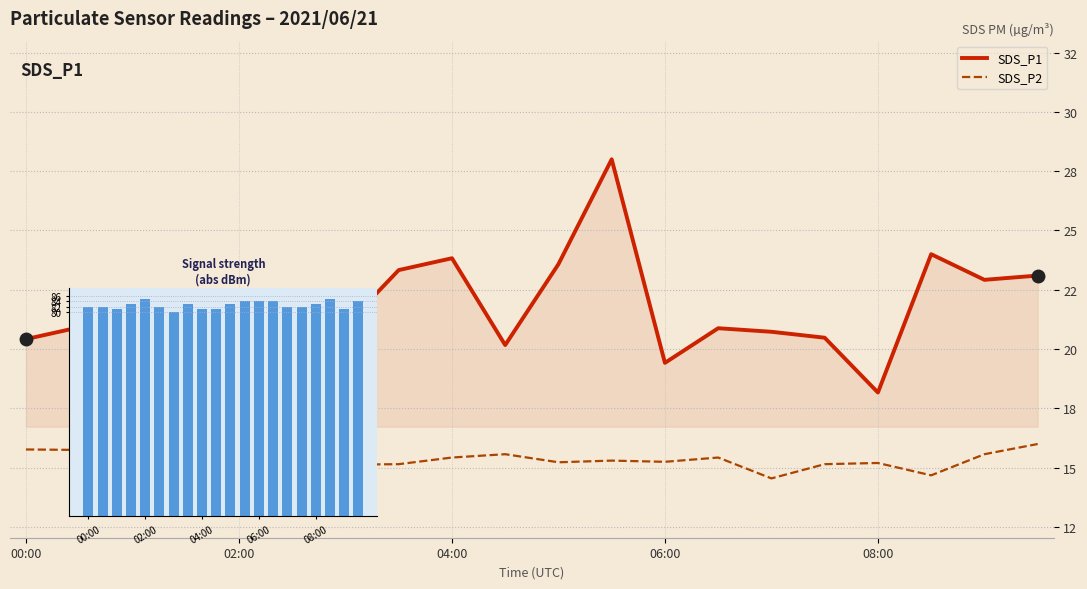

At which label does Signal strength first exceed 83?

02:00